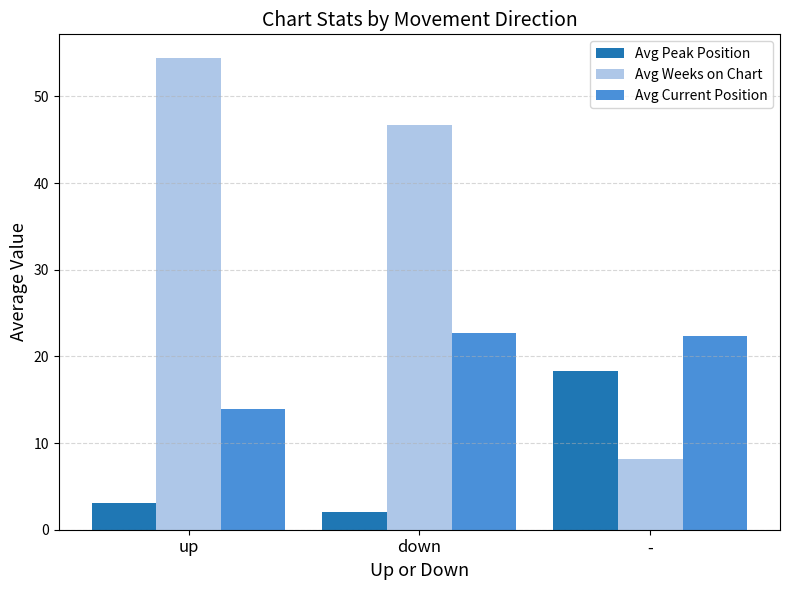

Which series has the largest total across all categories?

Avg Weeks on Chart